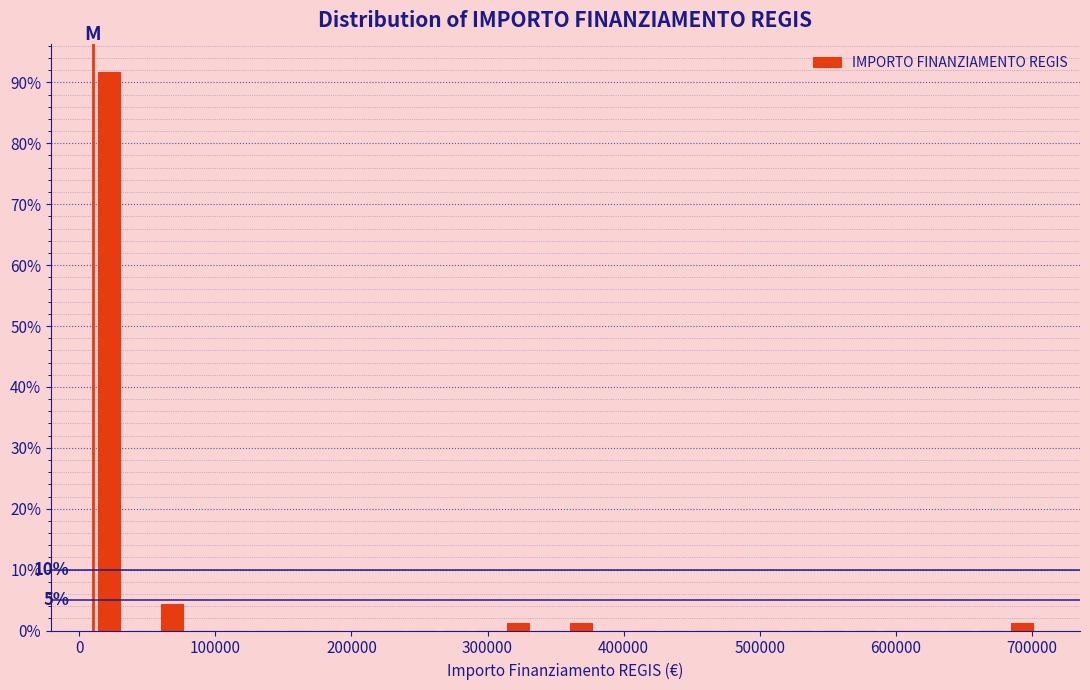

Read against the x-axis, roughly where is the centre of the tallest bar?

20000